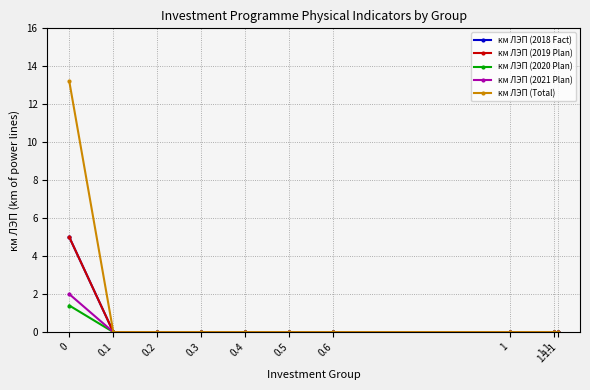

What is the sum of all км ЛЭП (2020 Plan) values?

1.4